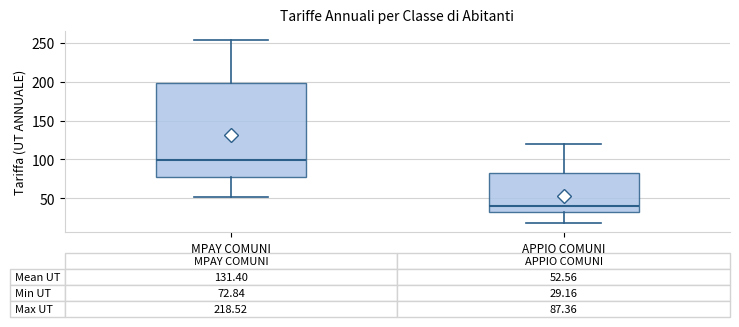

Comparing the boxes themselves (not the whiskers), which one is the tallest?

MPAY COMUNI